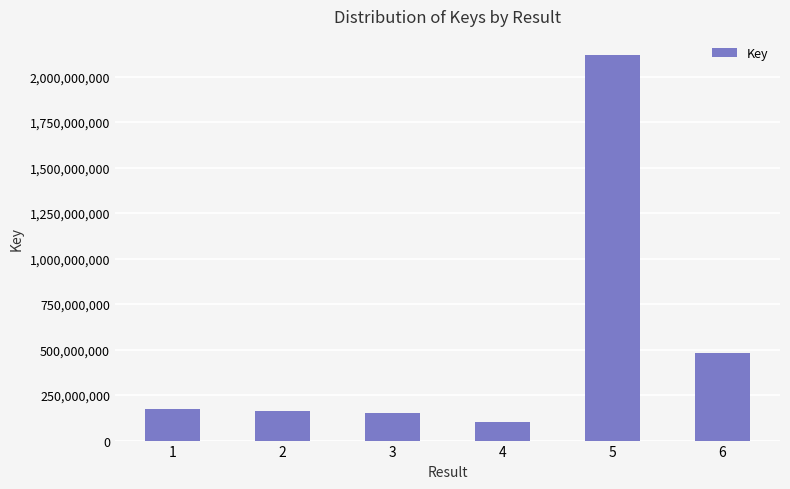

Reading right to left, extract all data points from this chart.

479361183	2117785204	100496159	151925446	161976221	172336932